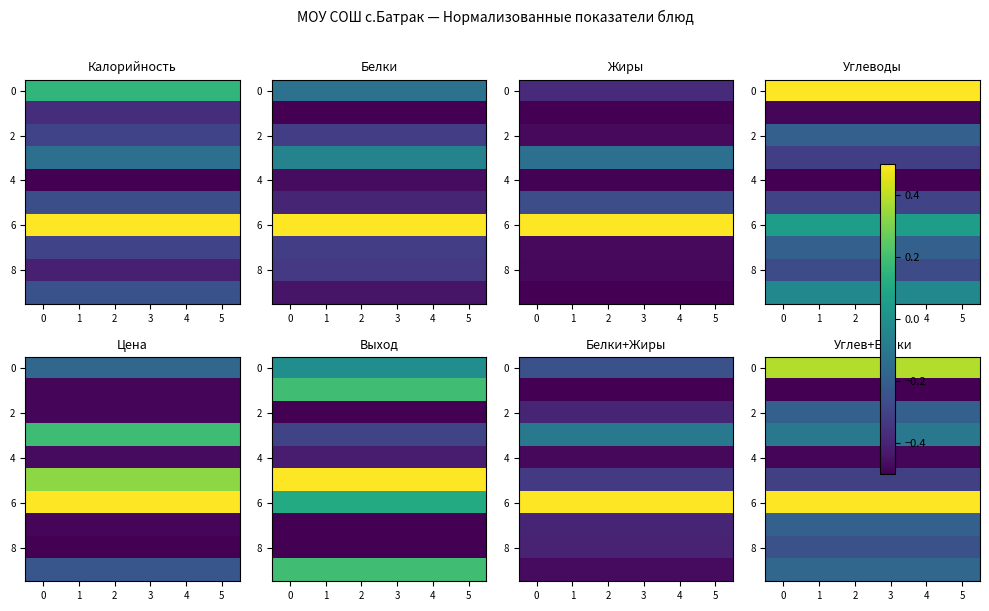

Count the number of data series in this chart.

10